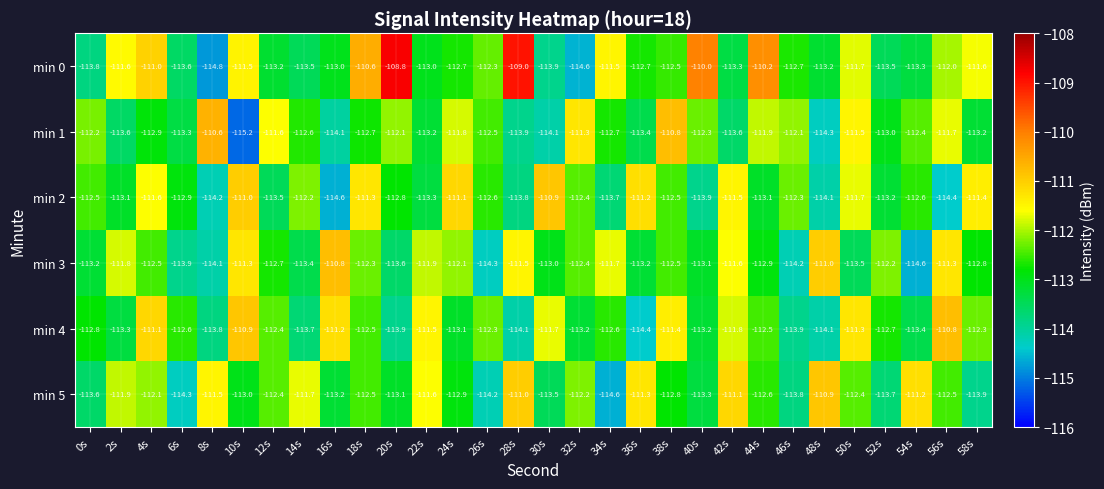

At 8s, list the series in order from smallest to largest.

min 0, min 2, min 3, min 4, min 5, min 1